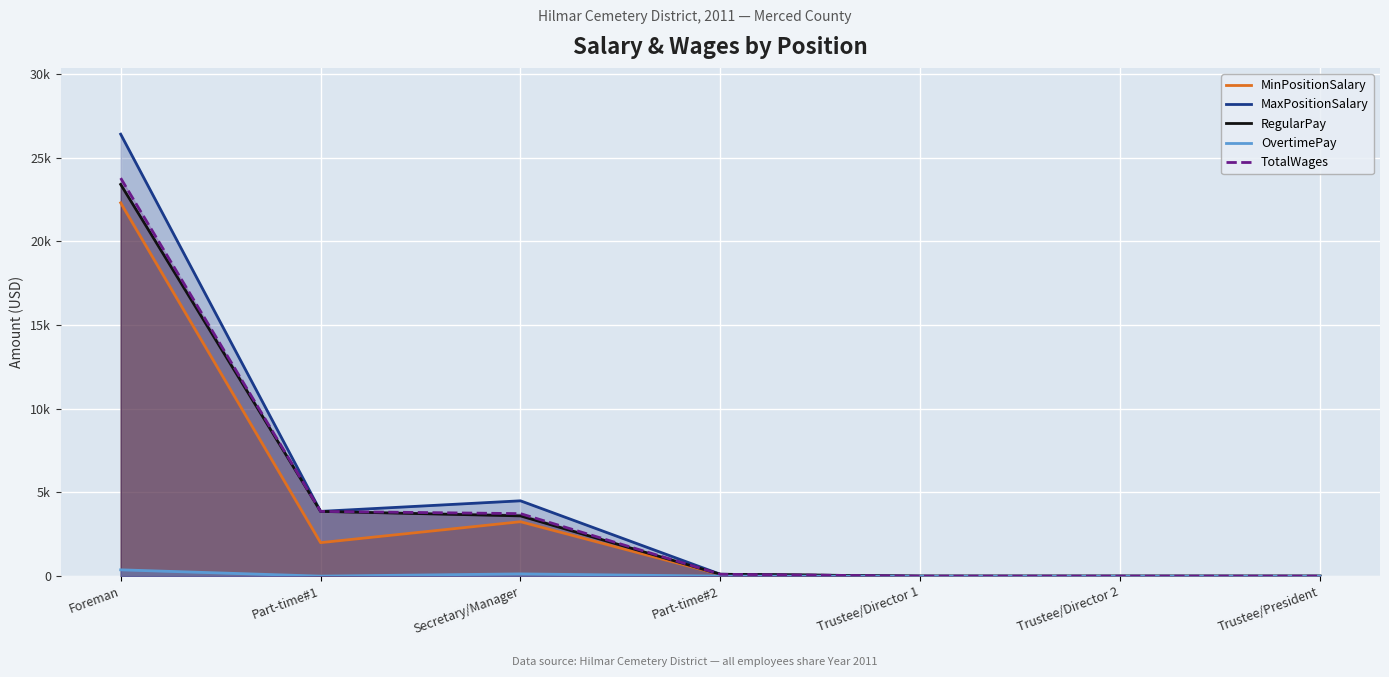

True or false: OvertimePay has a value of 377 at Foreman.

True